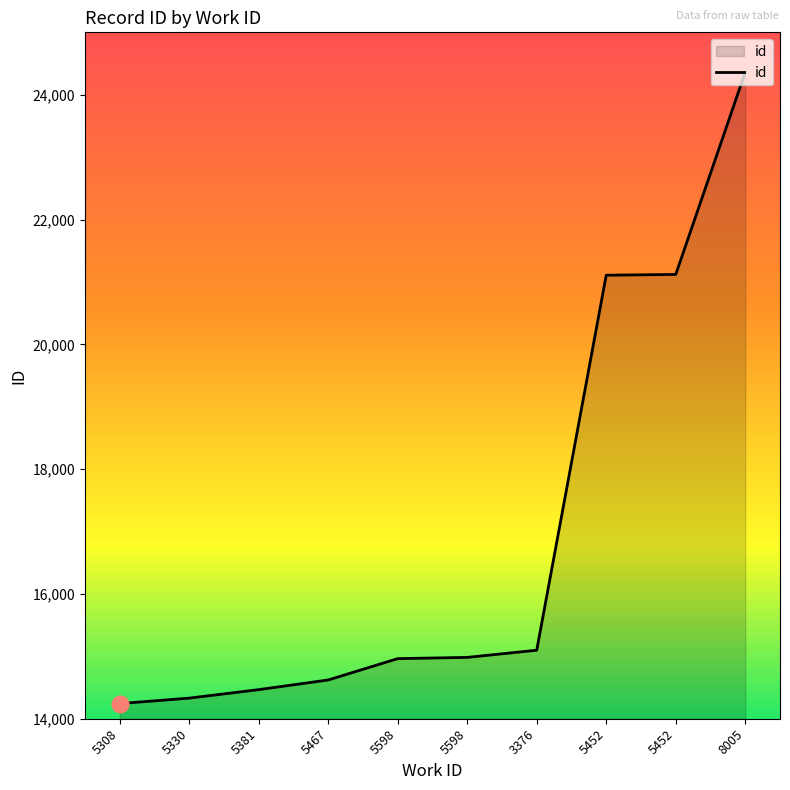

What is the change in value from 5308 to 5467?

+378